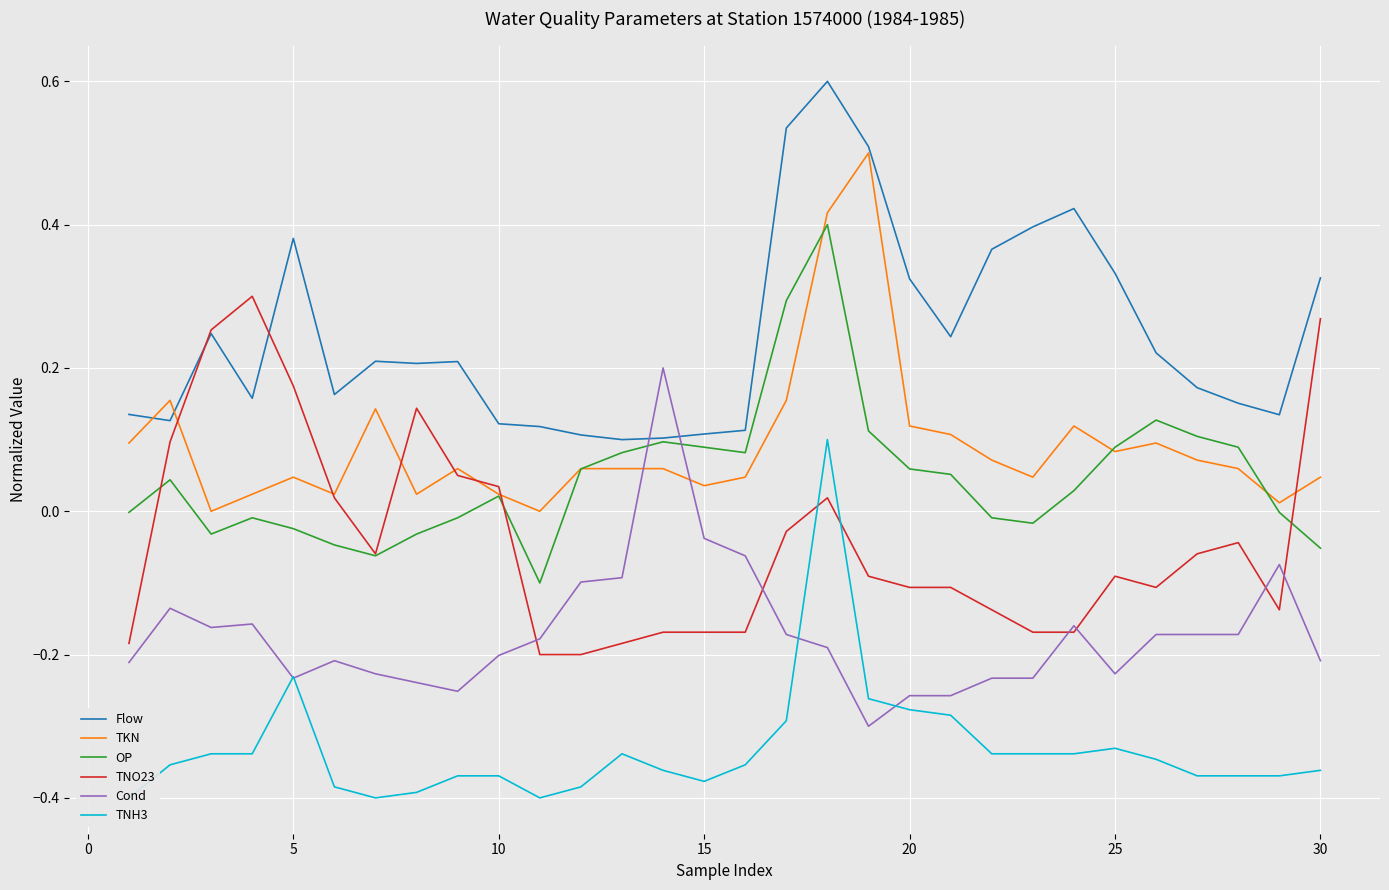

True or false: Flow has a value of 0.1 at 15.

True